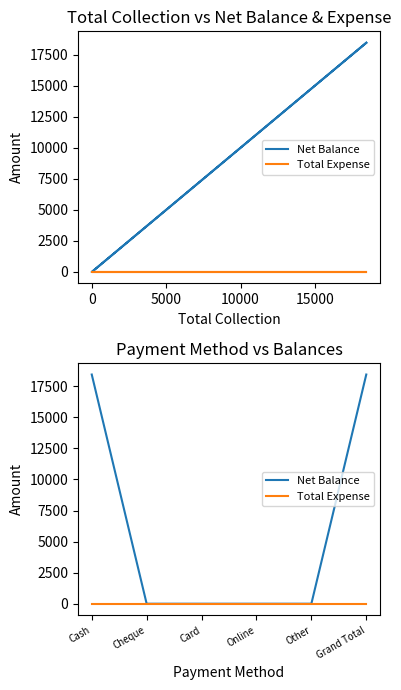

True or false: Total Expense and Net Balance cross at least once.

False